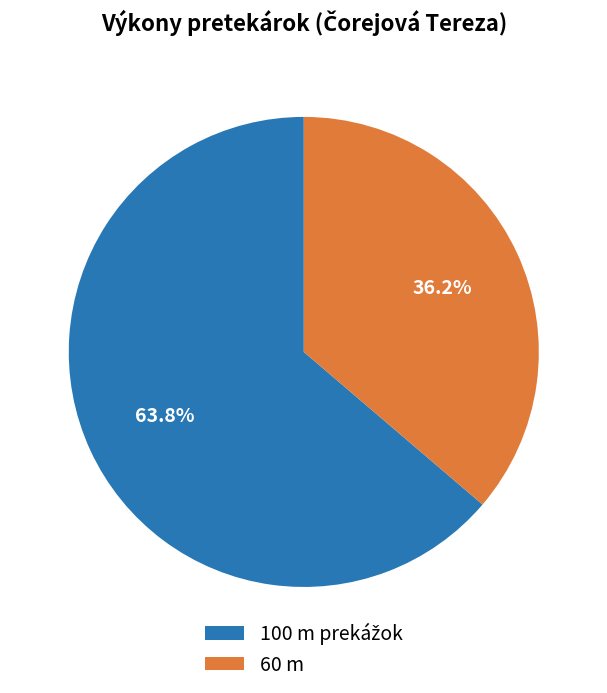

Is 60 m the majority of the pie?

No